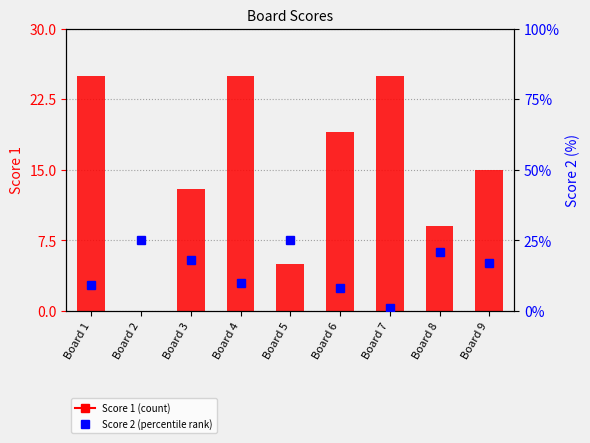

What is the difference between the second highest and second lowest values in the Score 1 series?

20